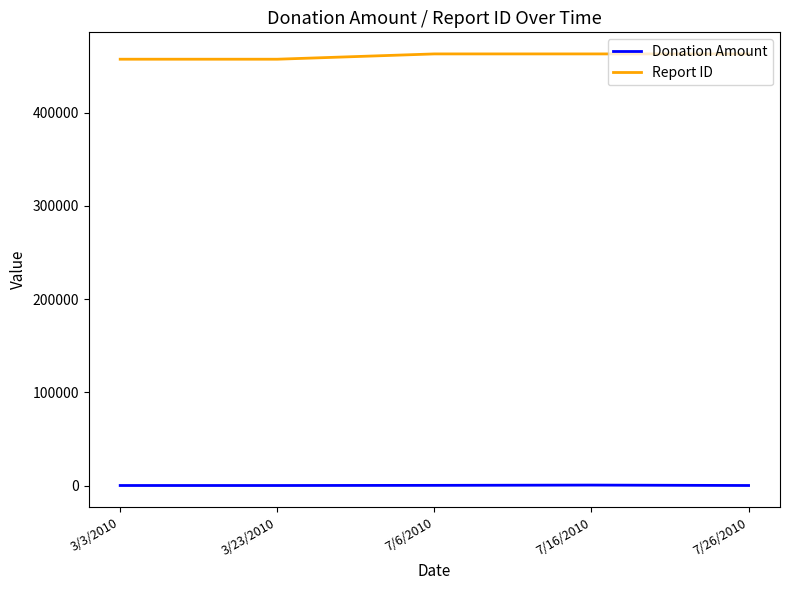

Rank the series by their average value, from highest to lowest.

Report ID, Donation Amount